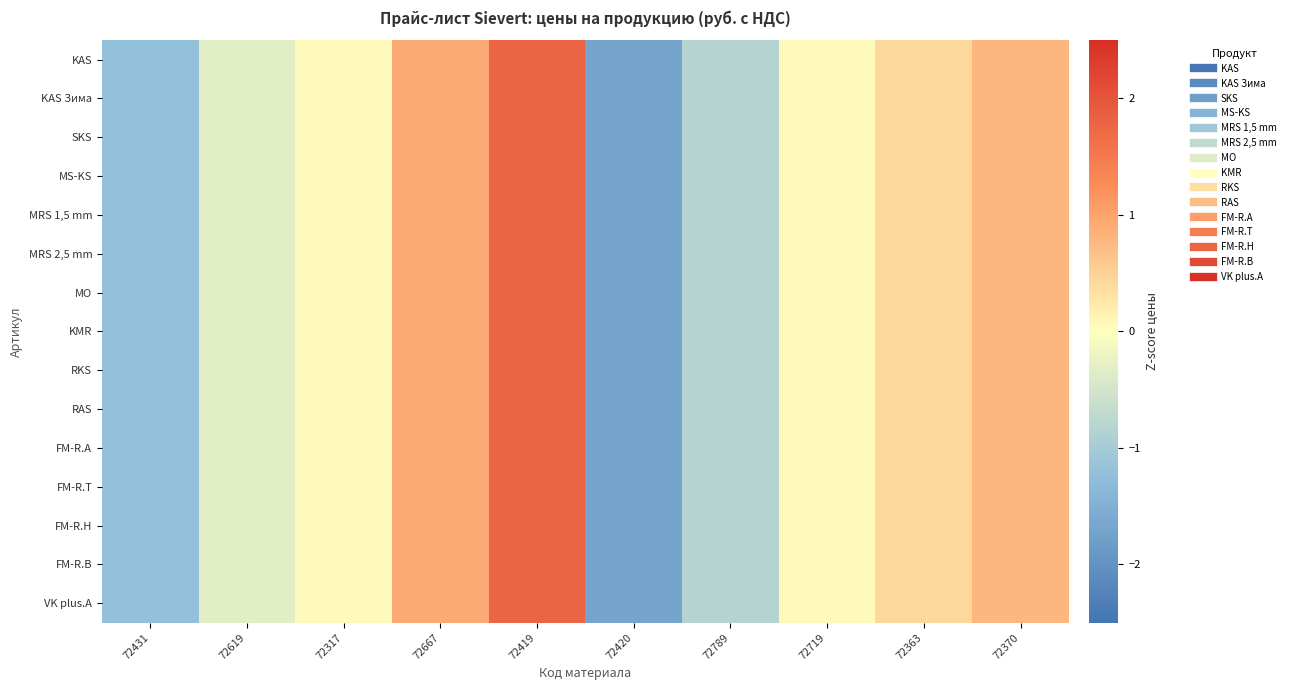

What is the minimum value shown in the chart?

-1.7